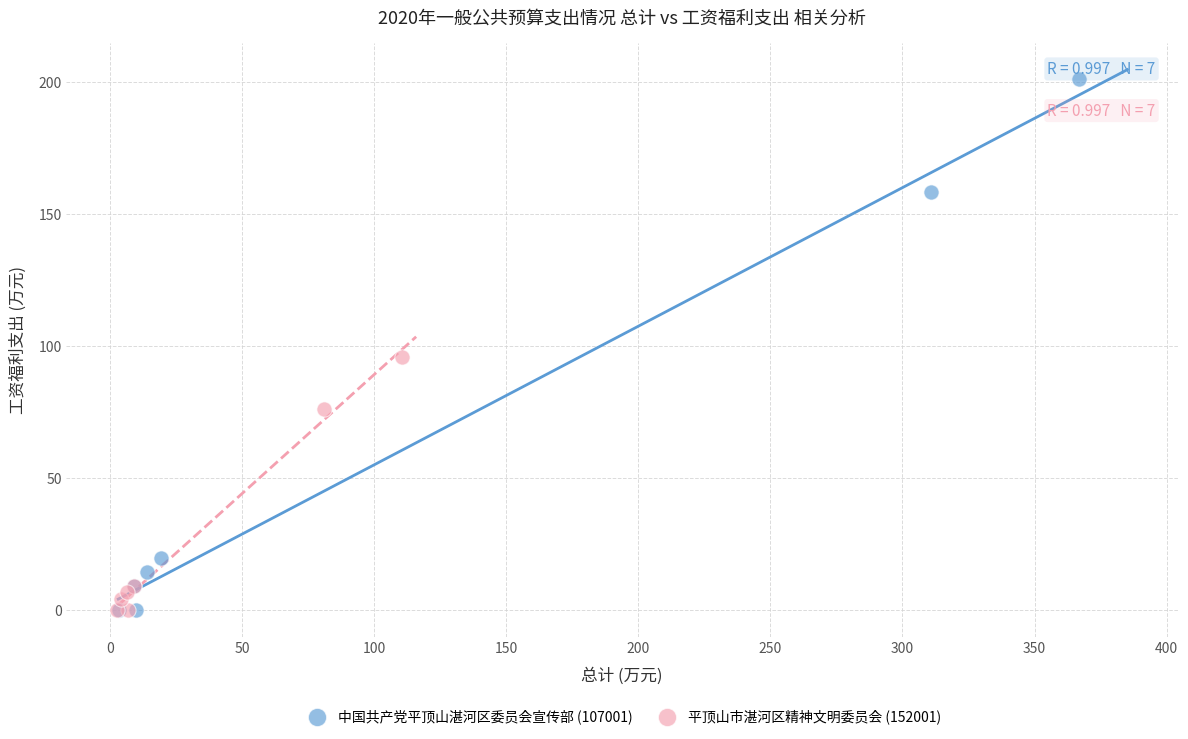

Which series reaches the maximum Y coordinate?

中国共产党平顶山湛河区委员会宣传部 (107001)